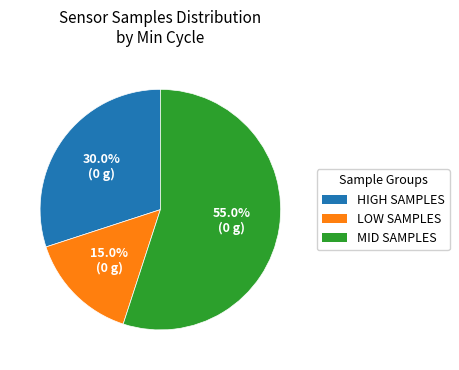

Is there a majority slice in this chart?

Yes